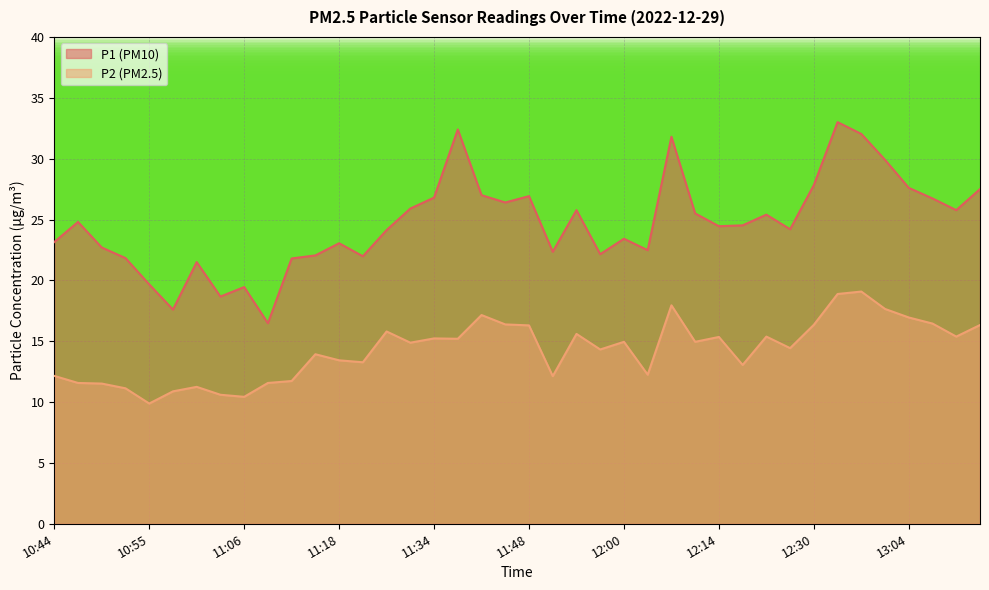

Where is the first local maximum for P1?

10:47